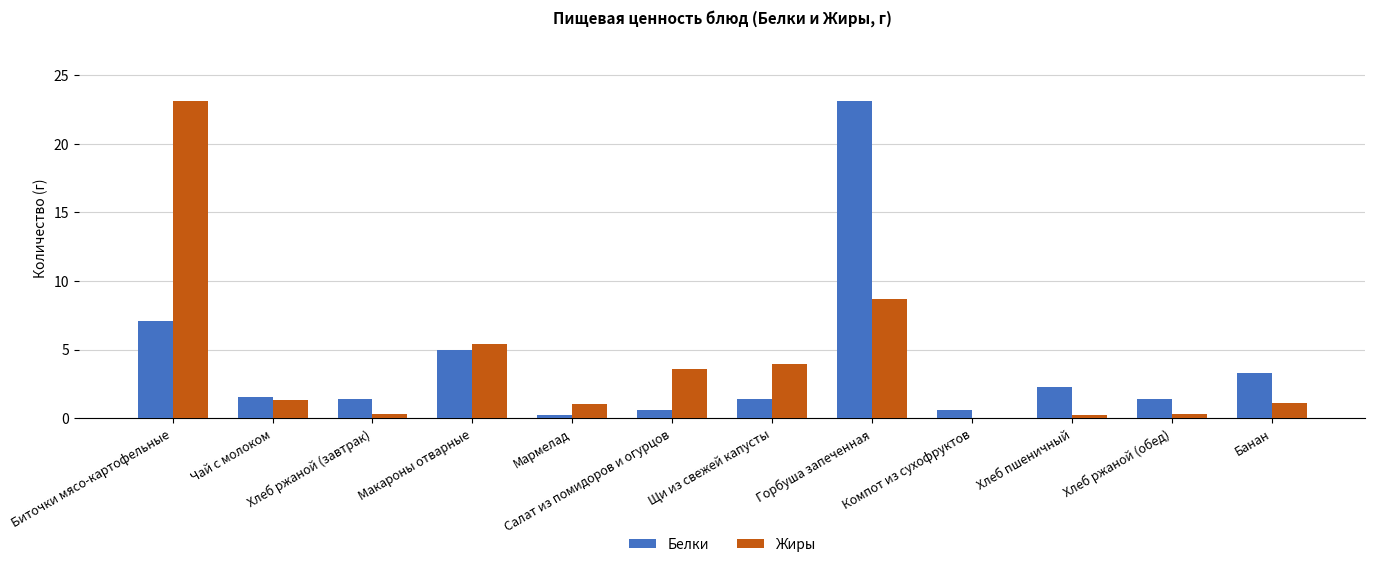

What is the sum of all Белки values?

47.9